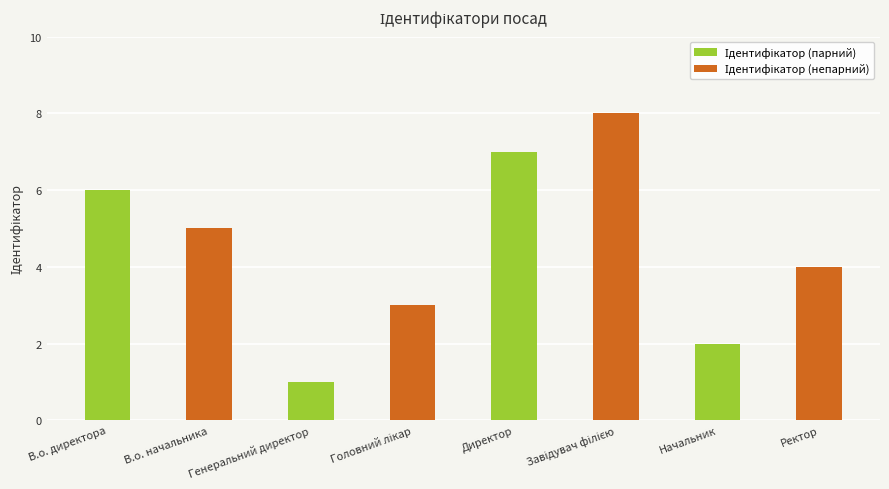

What is the greatest value displayed?

8